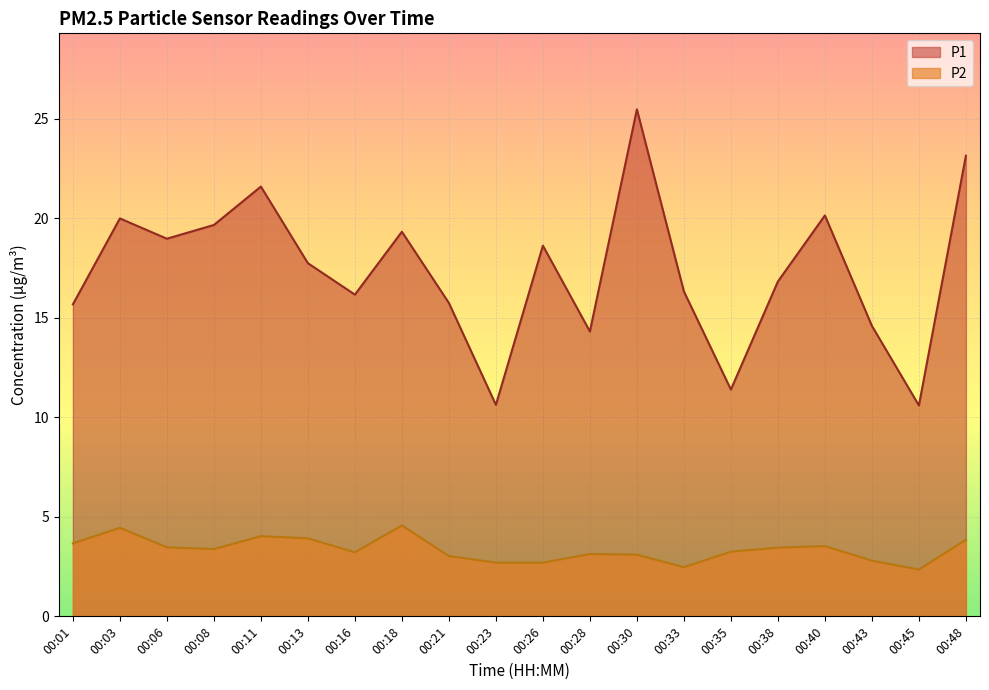

At 00:01, list the series in order from smallest to largest.

P2, P1